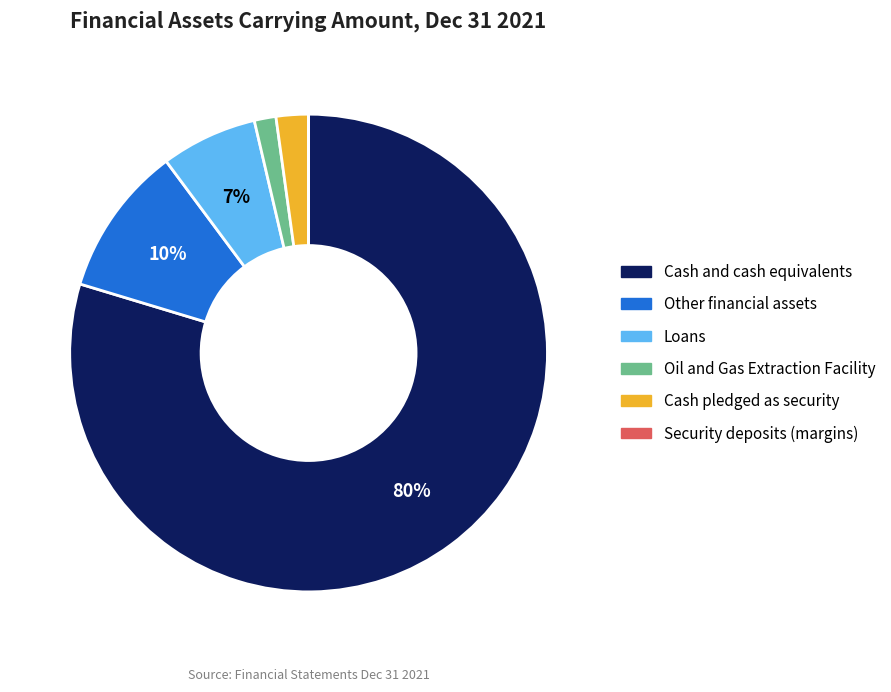

The Loans slice represents 7% of the pie. True or false?

True